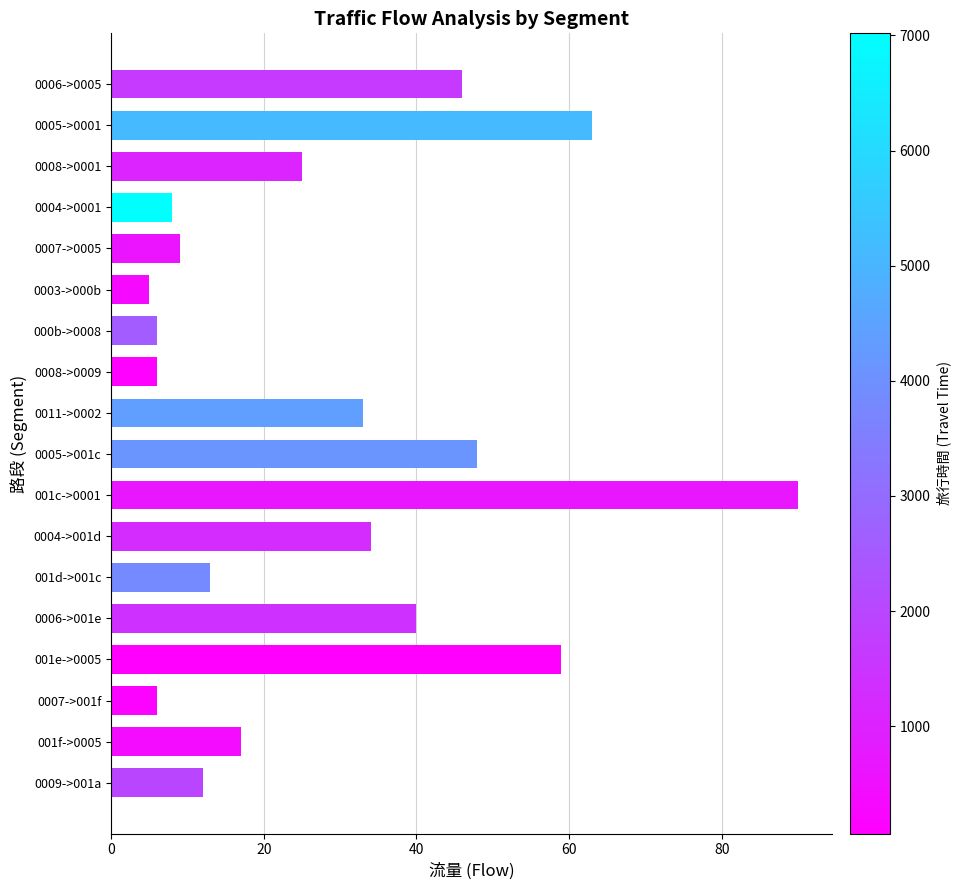

Reading top to bottom, list all the values displayed in this chart.

0006->0005=46	0005->0001=63	0008->0001=25	0004->0001=8	0007->0005=9	0003->000b=5	000b->0008=6	0008->0009=6	0011->0002=33	0005->001c=48	001c->0001=90	0004->001d=34	001d->001c=13	0006->001e=40	001e->0005=59	0007->001f=6	001f->0005=17	0009->001a=12